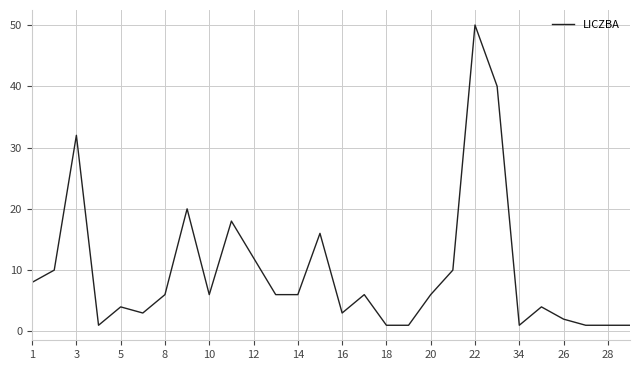

What is the difference between the maximum and minimum values?

49